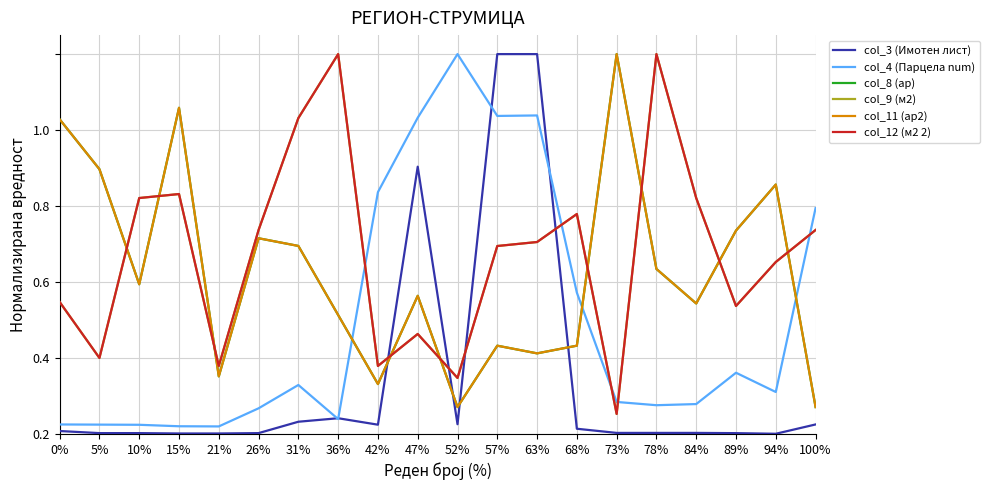

Does the chart display data point markers on the line(s)?

No